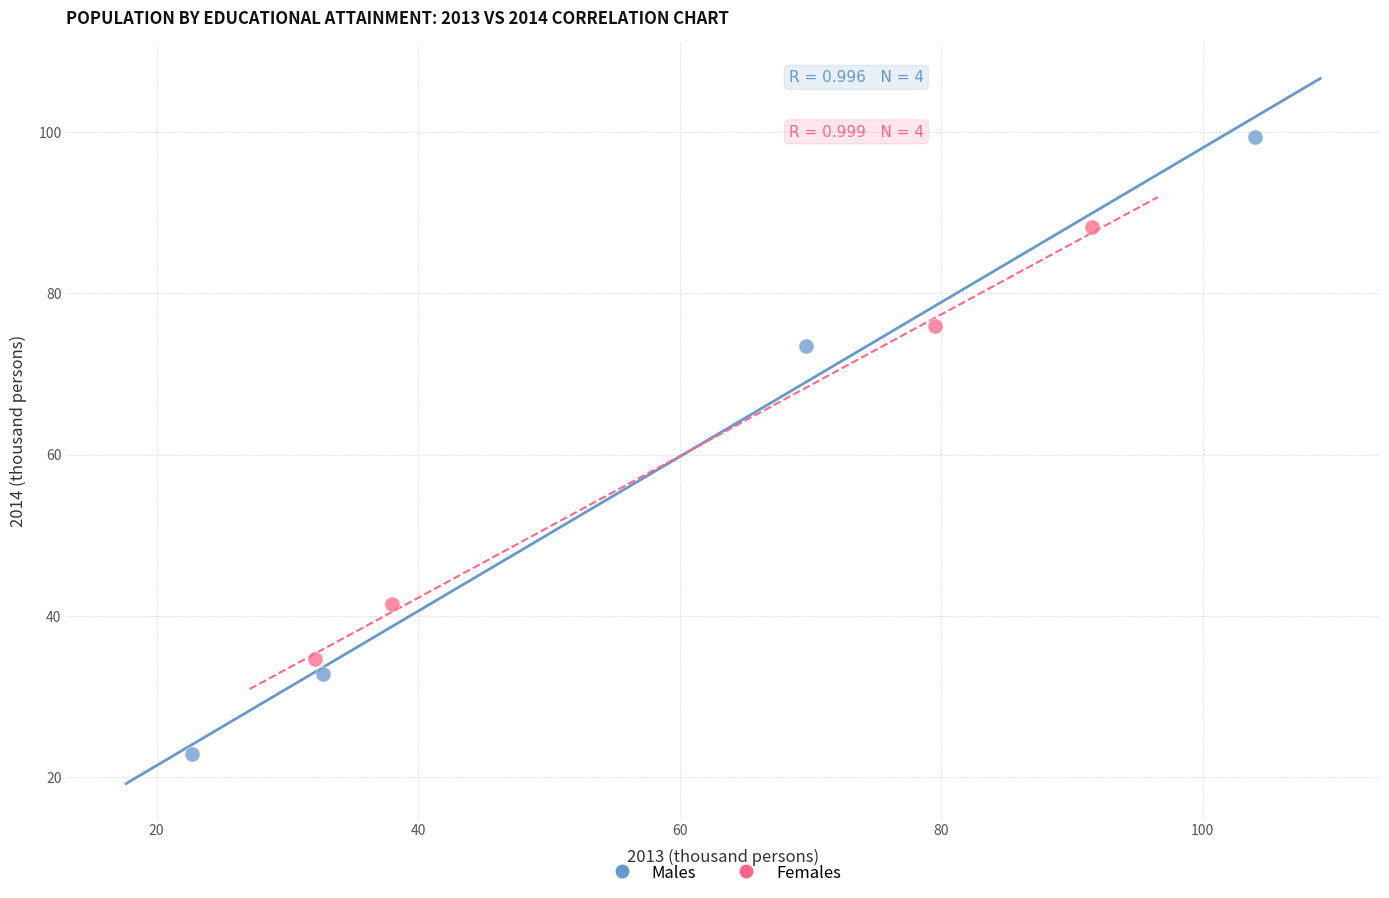

Which series contains the lowest Y value?

Males